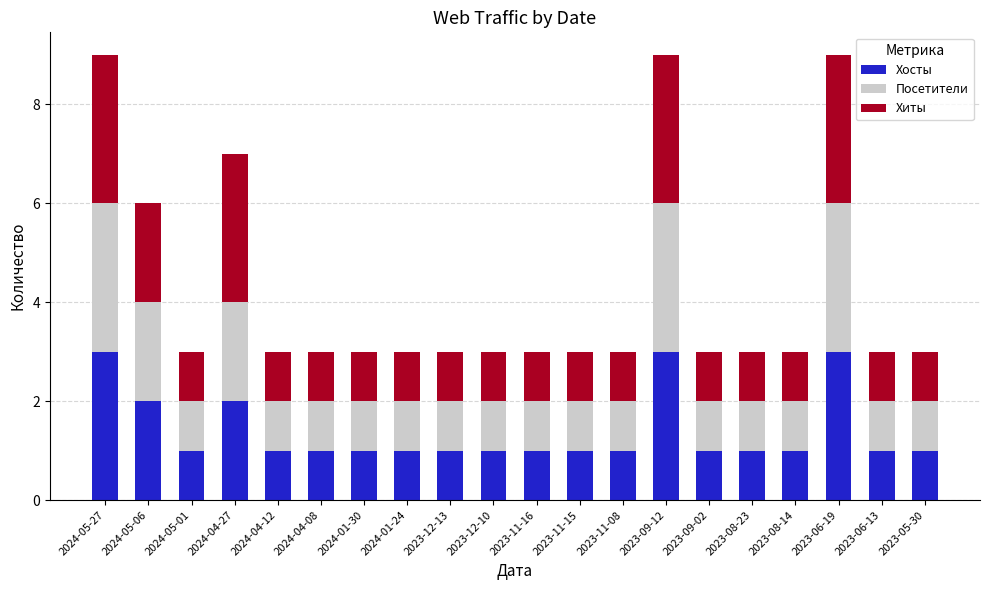

What is the maximum value for Хосты?

3